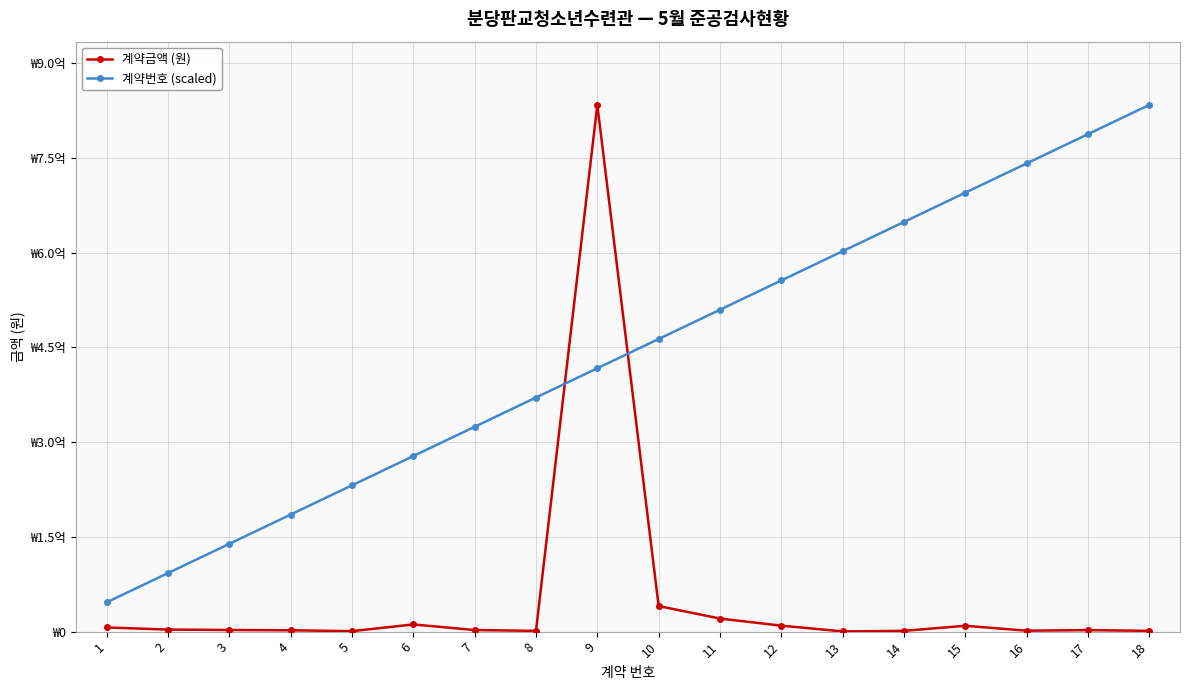

What value does the 계약금액 (원) series have at 1?

6600000.0